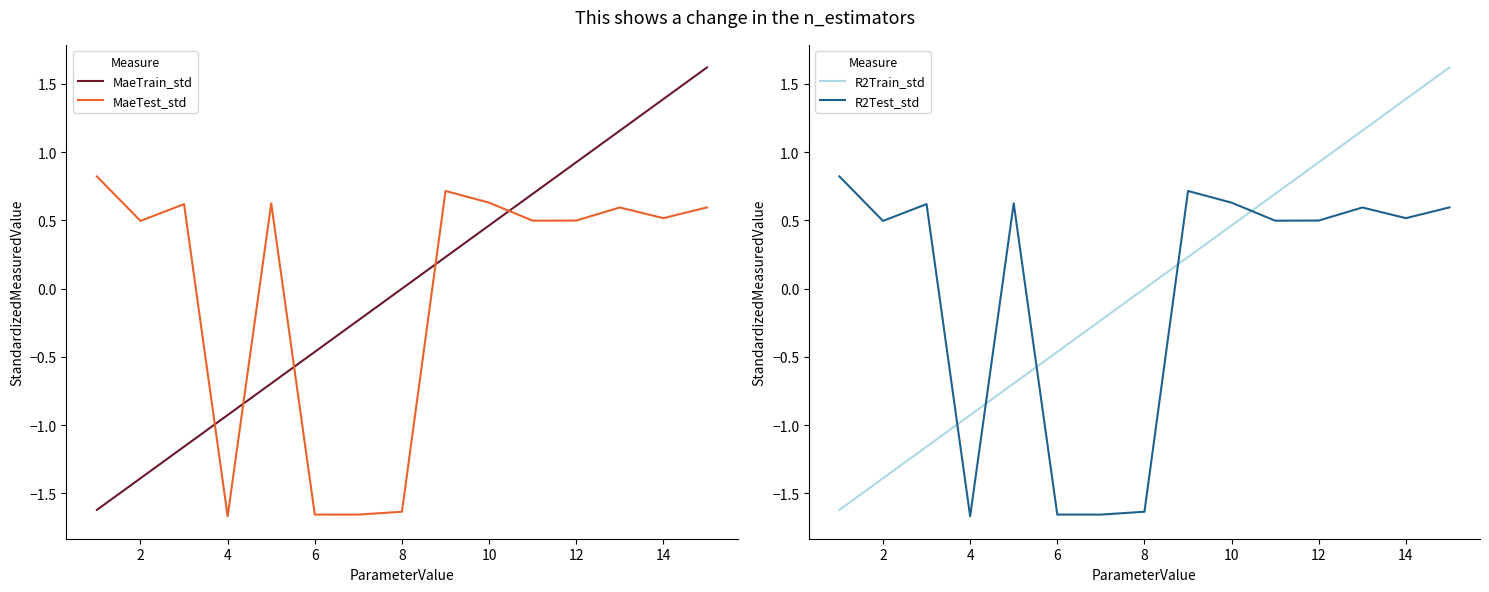

How many negative values does the R2Train_std series have?

7